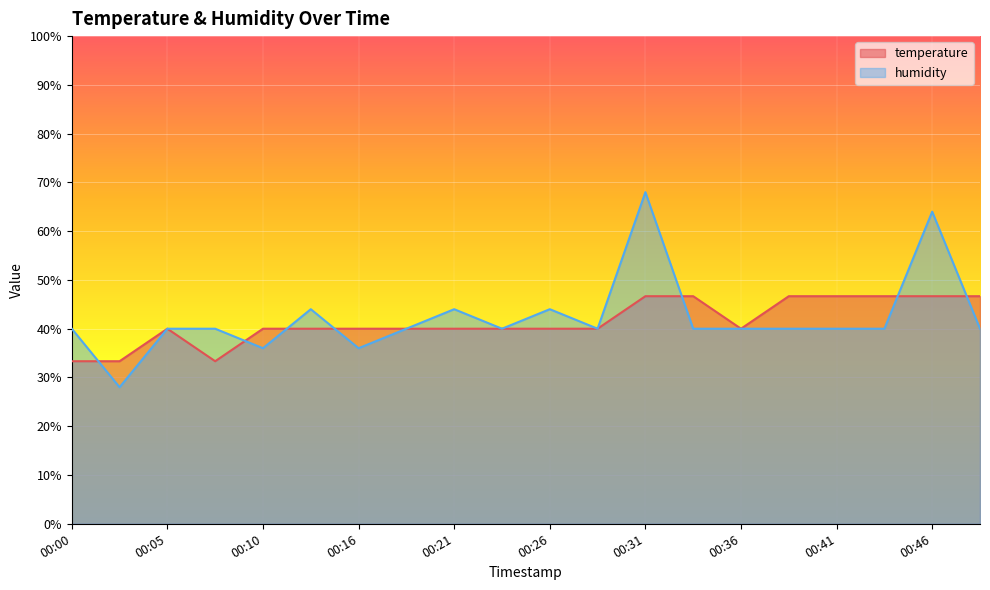

Count the number of categories in the chart.

20